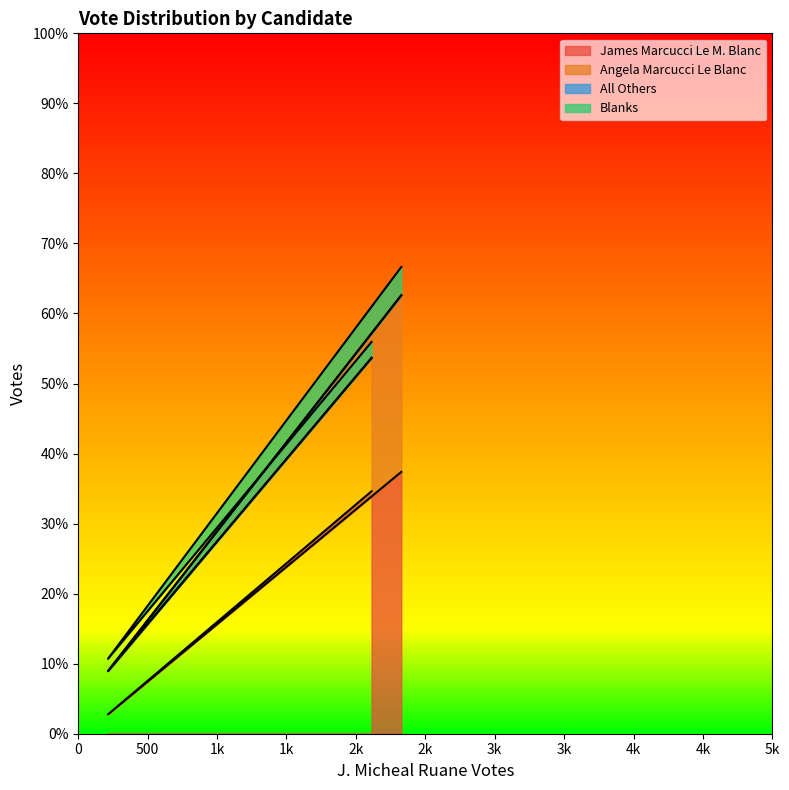

What is the sum of all Angela Marcucci Le Blanc values?

6664